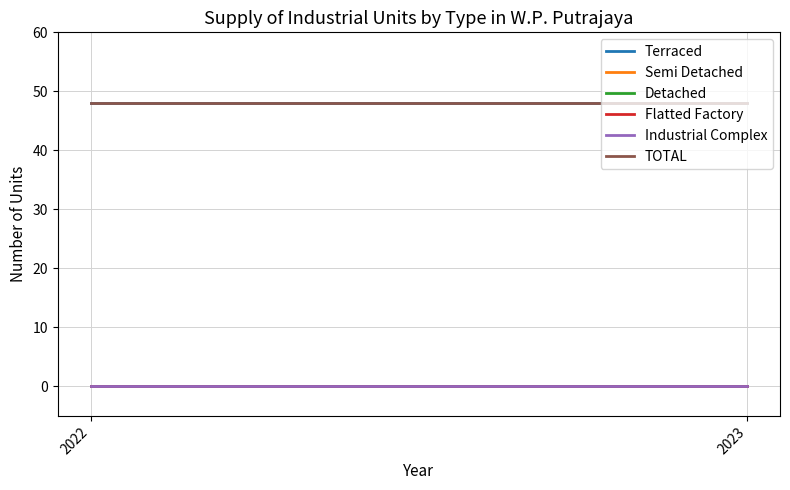

Reading right to left, extract all data points from this chart.

Terraced: 2023=48	2022=48
Semi Detached: 2023=0	2022=0
Detached: 2023=0	2022=0
Flatted Factory: 2023=0	2022=0
Industrial Complex: 2023=0	2022=0
TOTAL: 2023=48	2022=48